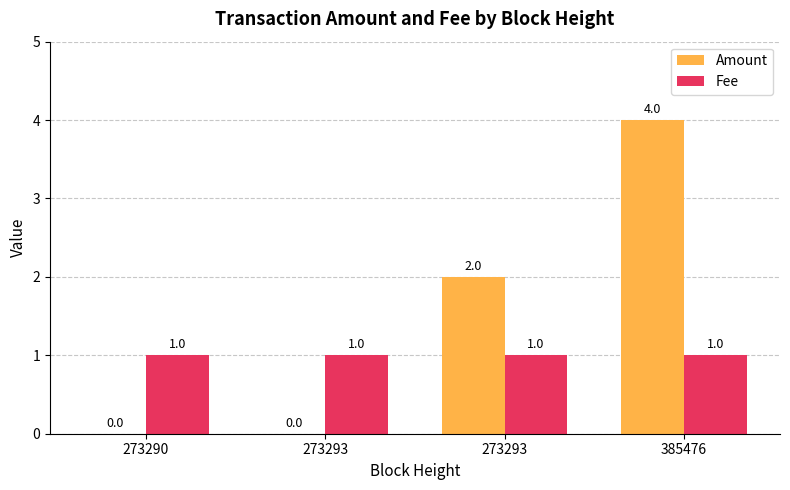

List the series in order of their peak value, lowest first.

Fee, Amount